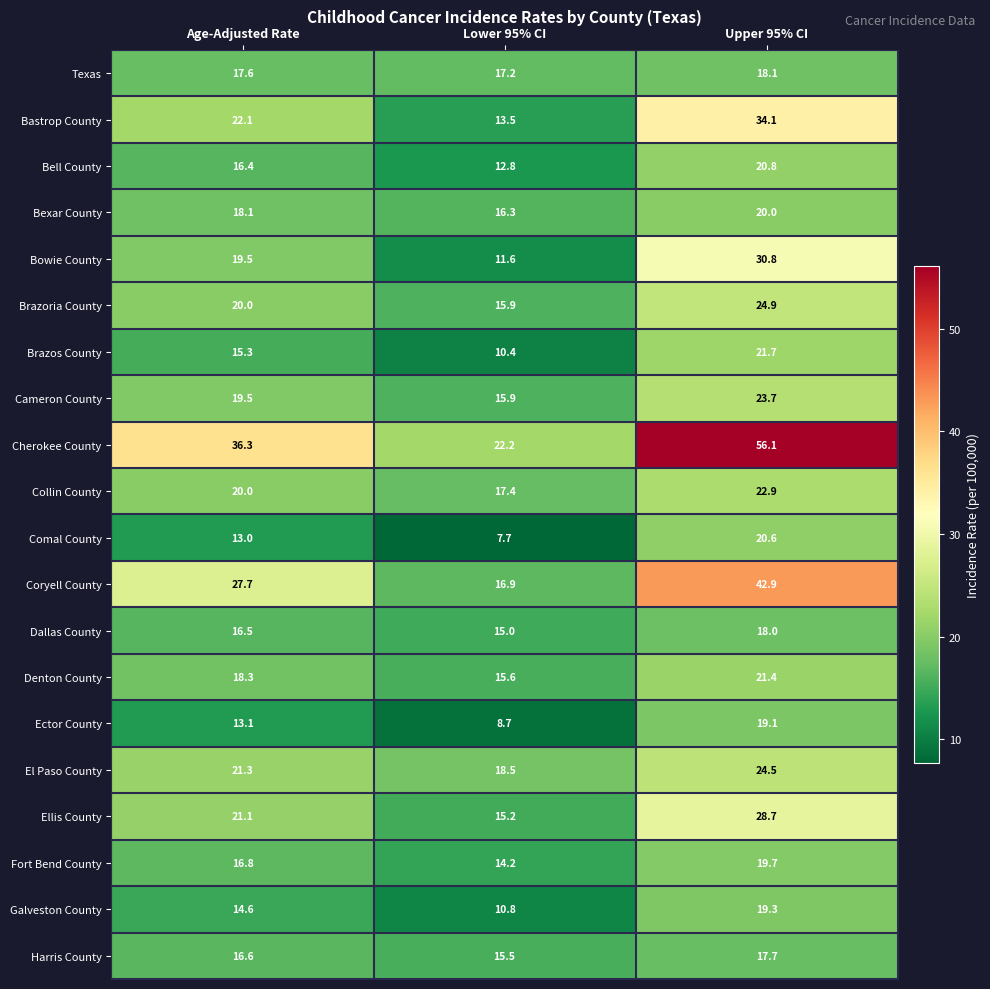

True or false: Brazos County has a value of 6.3 at Upper 95% CI.

False